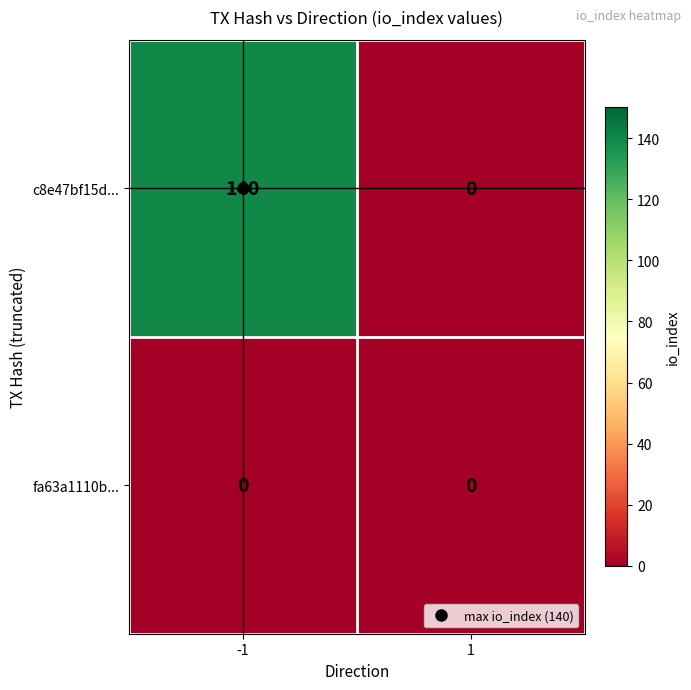

True or false: fa63a1110b... has a value of 0 at -1.

True